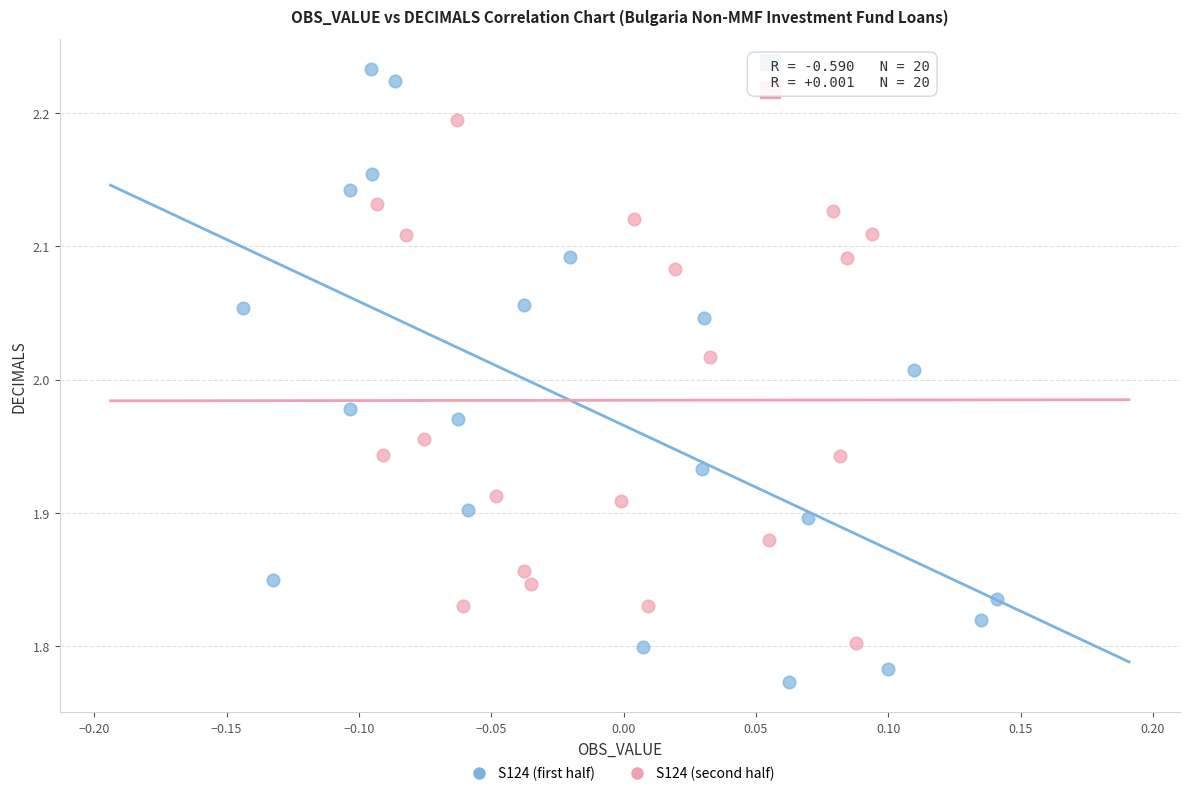

Which series contains the highest Y value?

S124 (first half)